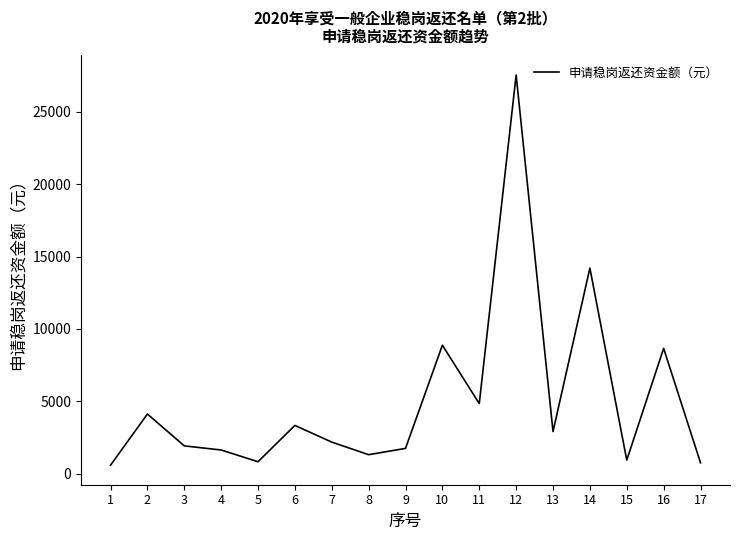

What is the difference between the maximum and minimum values?

26976.7